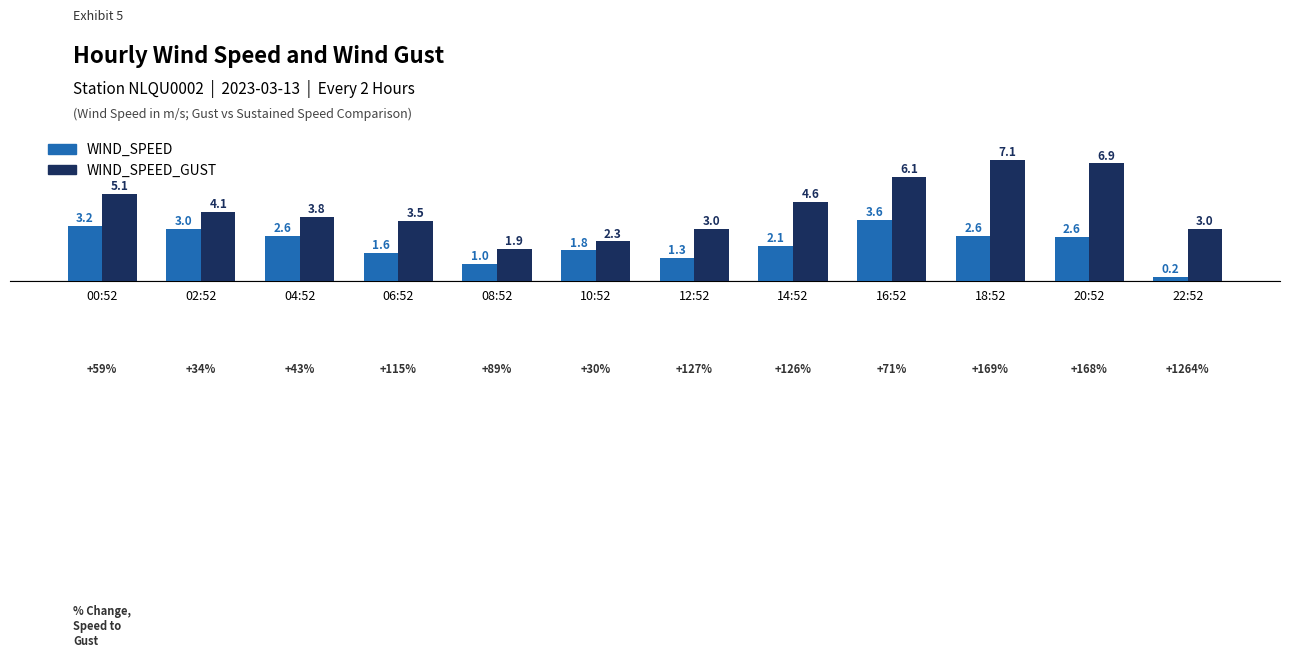

What is the difference between the maximum and second lowest values in the WIND_SPEED_GUST series?

4.8